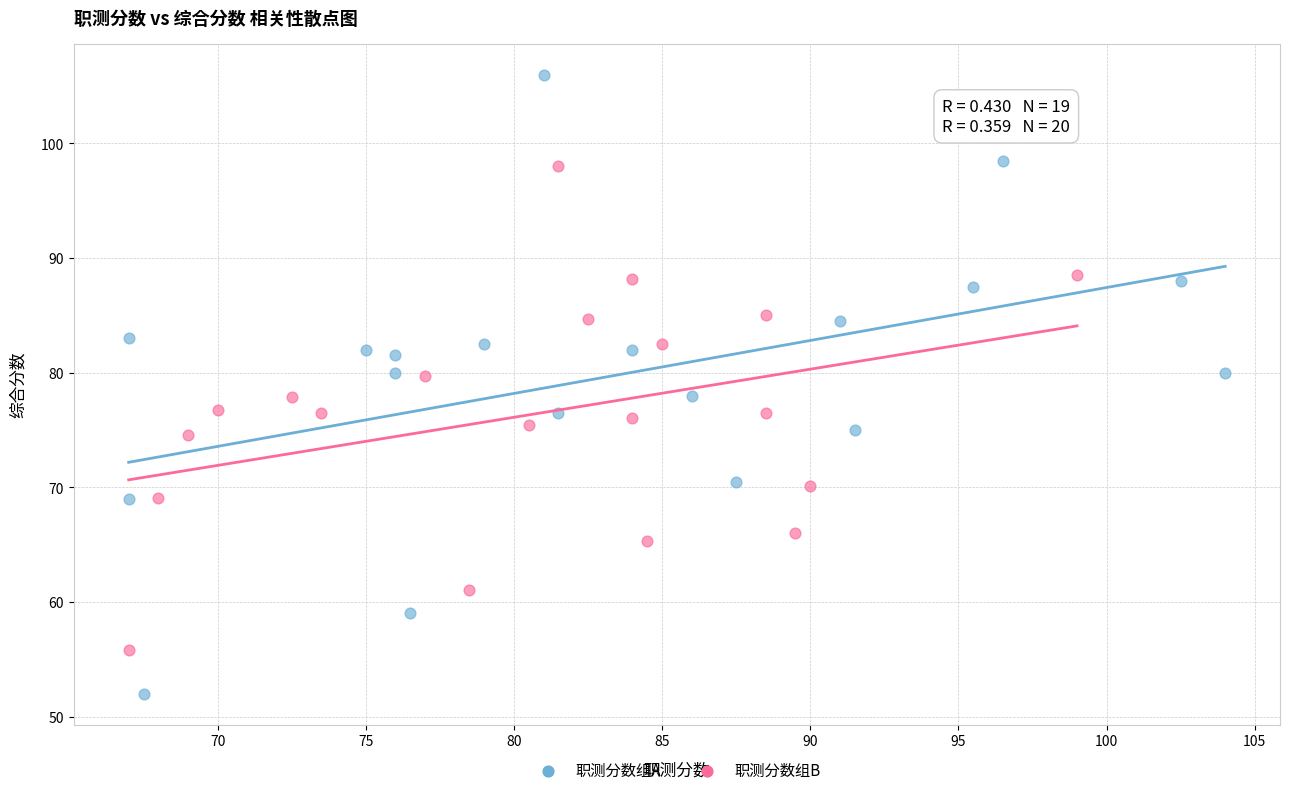

Which series reaches the maximum Y coordinate?

职测分数组A